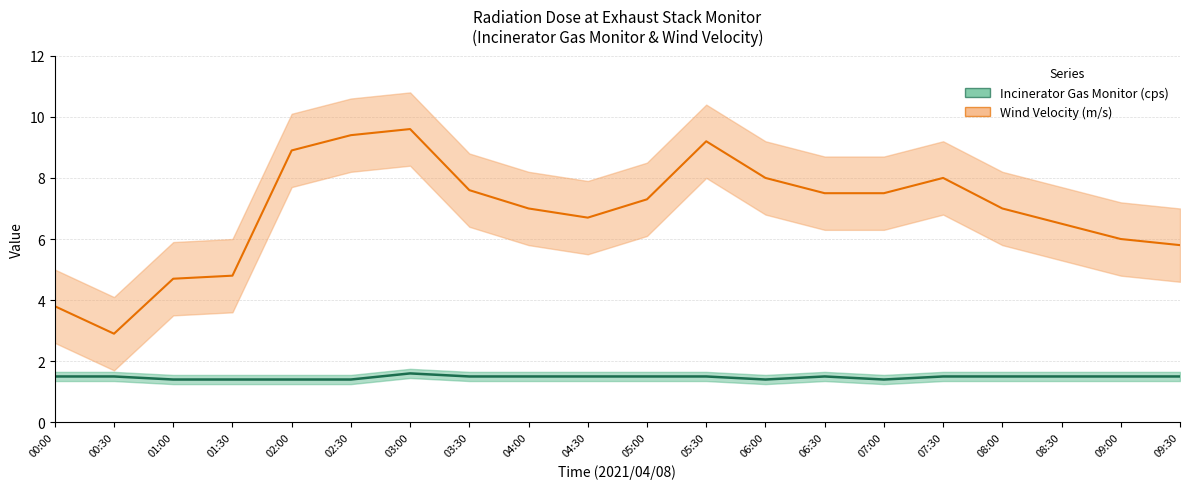

Which label corresponds to the smallest value in the chart?

01:00